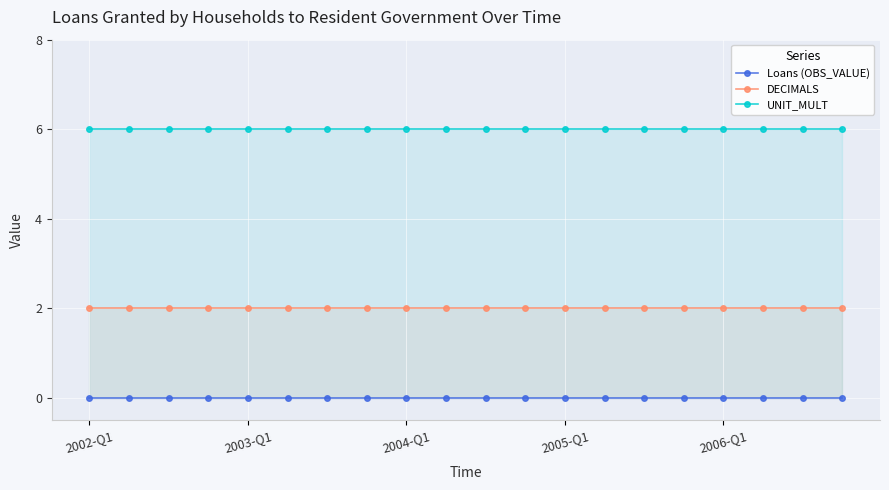

Which series has the widest spread of values?

Loans (OBS_VALUE)